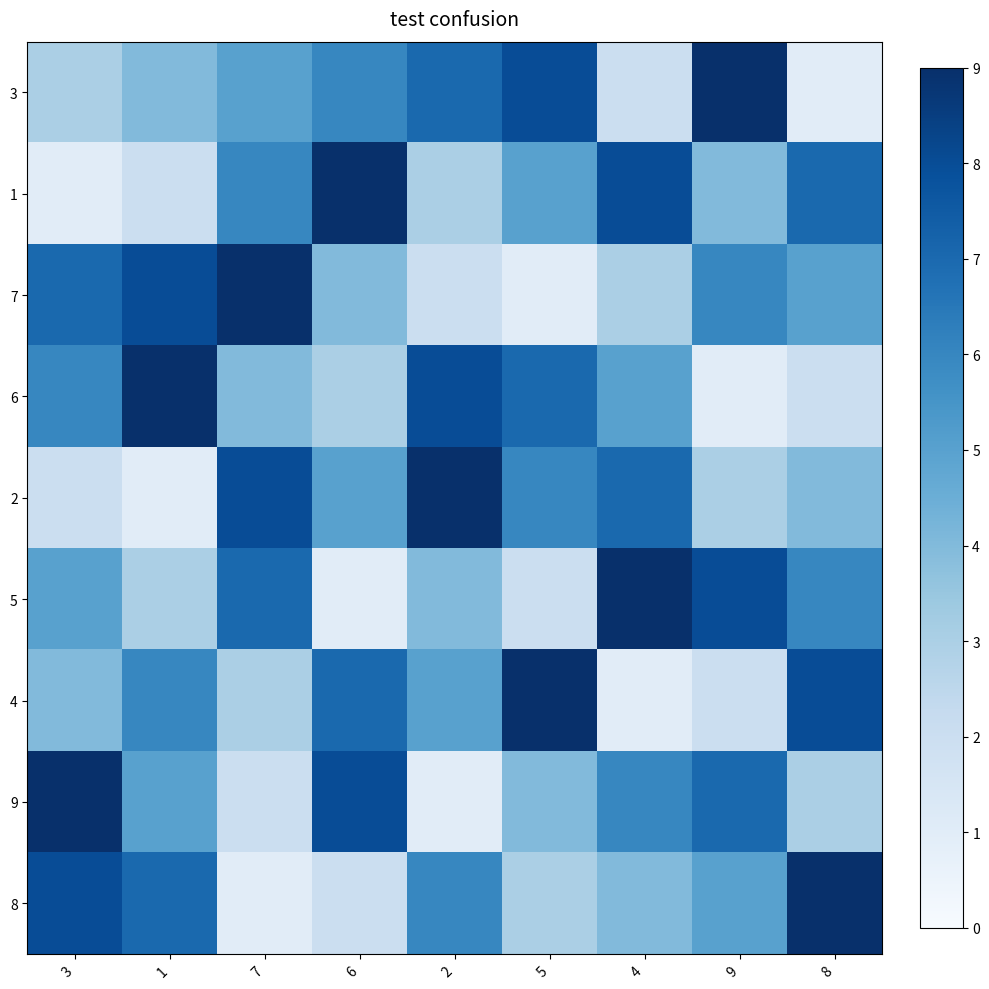

Between 7 and 2, which is larger?

2